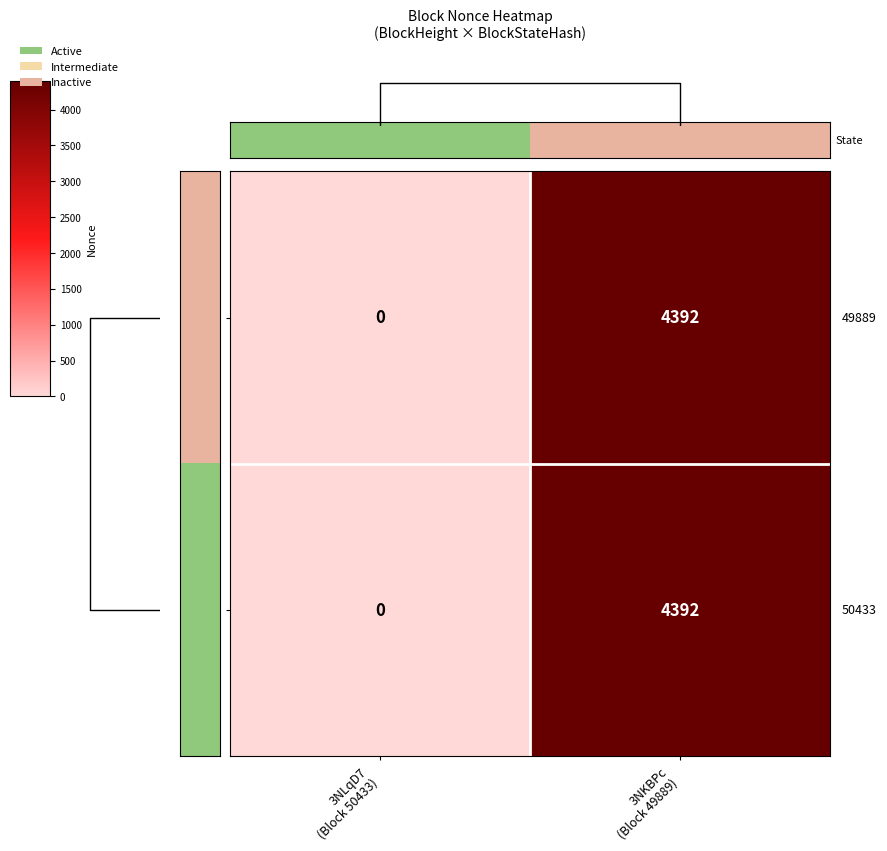

Which series has the largest total across all categories?

49889